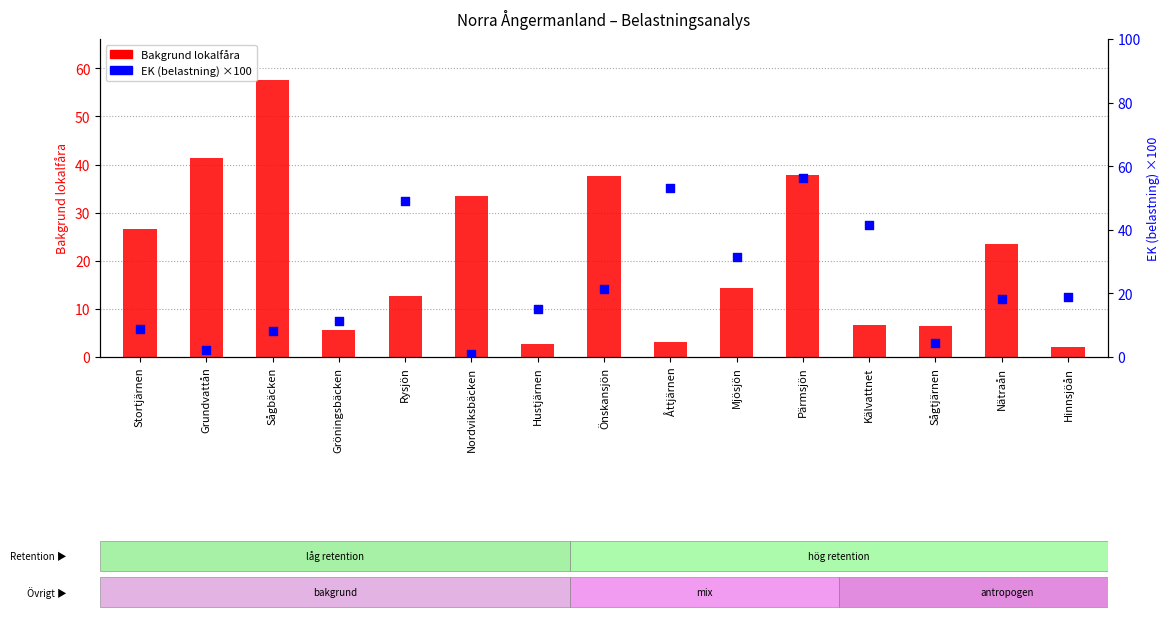

What are all the series names shown in the legend?

Bakgrund lokalfåra, EK (belastning) ×100